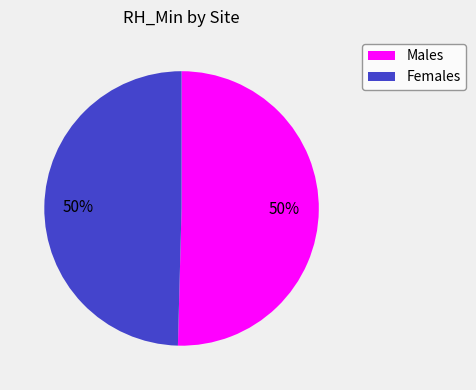

To the nearest percent, what is the average slice percentage?

50%